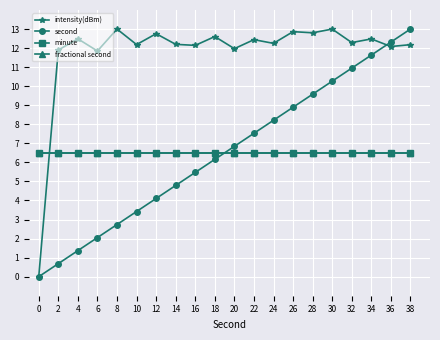

Is this an area chart (filled region under the line)?

No